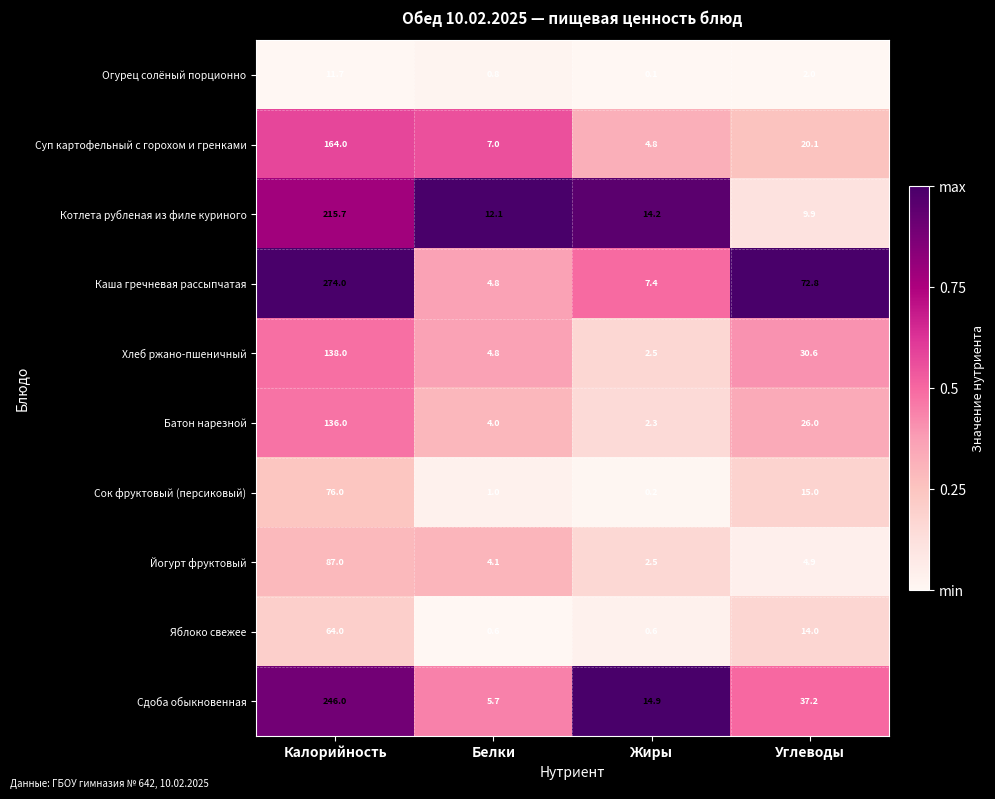

What is the sum of the Котлета рубленая из филе куриного values at Жиры and Калорийность?

229.9